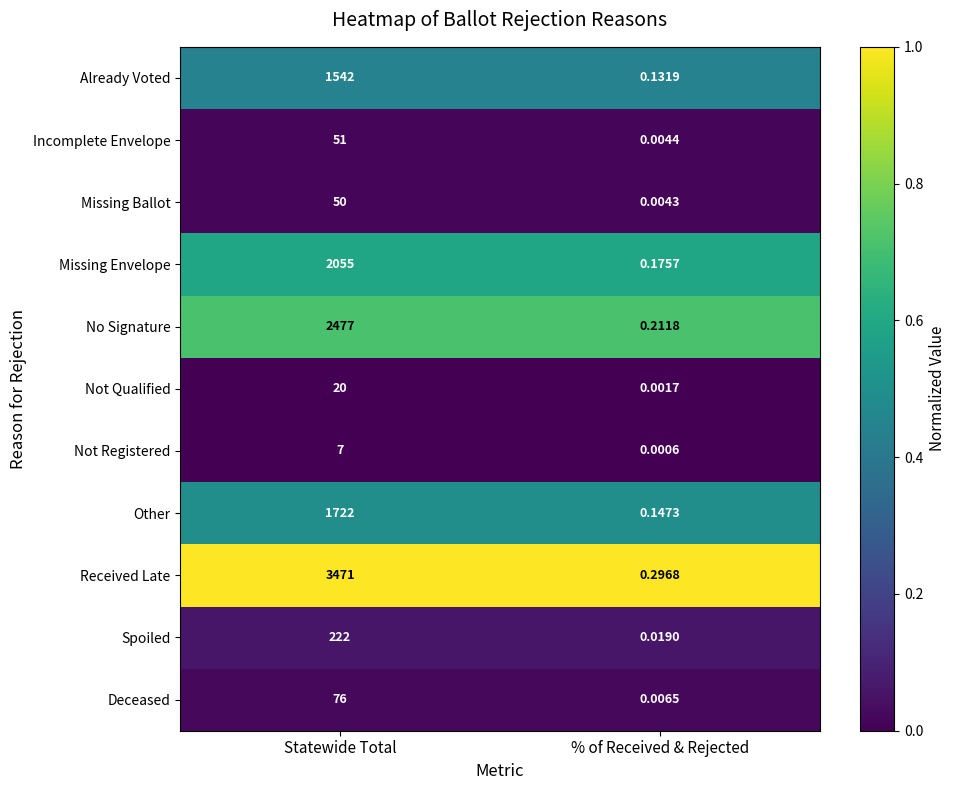

What is the maximum value shown in the chart?

3471.0